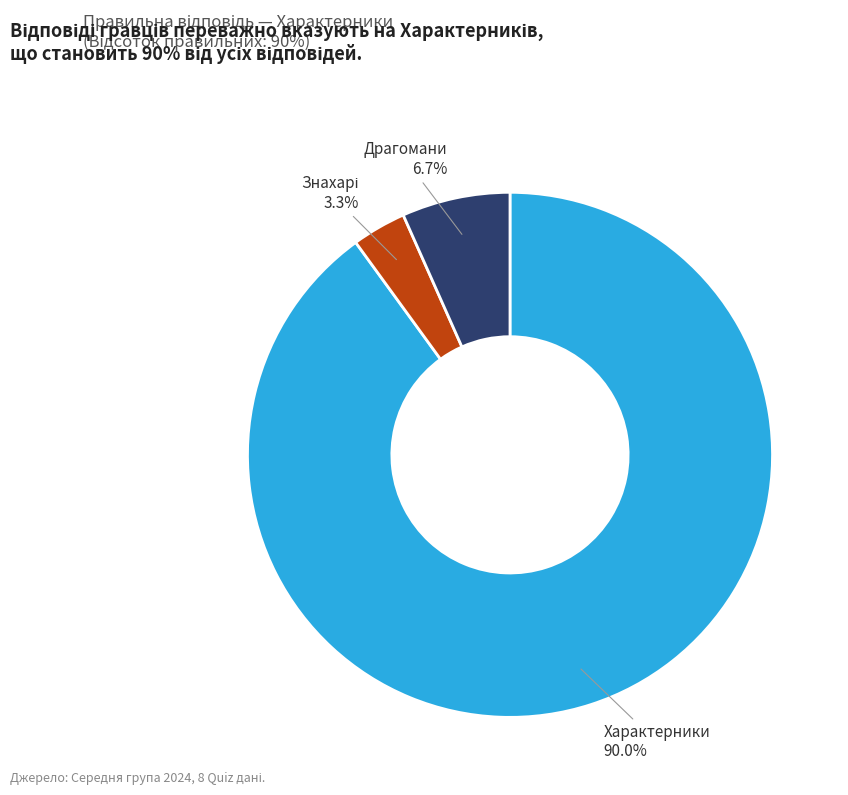

To the nearest percent, what portion does Драгомани represent?

7%